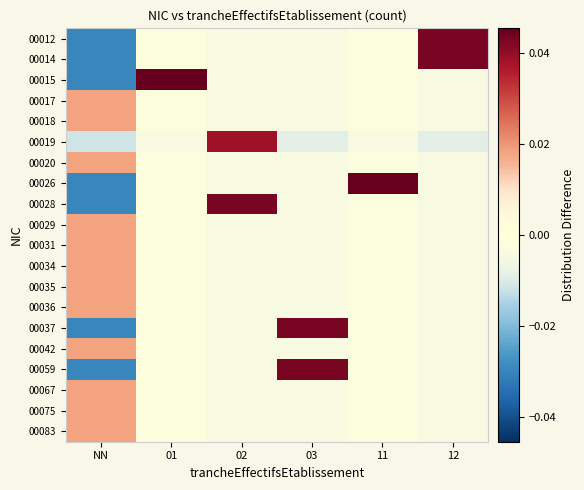

Reading right to left, list all the values displayed in this chart.

00012: 12=0.0	11=-0.0	03=-0.0	02=-0.0	01=-0.0	NN=-0.0
00014: 12=0.0	11=-0.0	03=-0.0	02=-0.0	01=-0.0	NN=-0.0
00015: 12=-0.0	11=-0.0	03=-0.0	02=-0.0	01=0.0	NN=-0.0
00017: 12=-0.0	11=-0.0	03=-0.0	02=-0.0	01=-0.0	NN=0.0
00018: 12=-0.0	11=-0.0	03=-0.0	02=-0.0	01=-0.0	NN=0.0
00019: 12=-0.0	11=-0.0	03=-0.0	02=0.0	01=-0.0	NN=-0.0
00020: 12=-0.0	11=-0.0	03=-0.0	02=-0.0	01=-0.0	NN=0.0
00026: 12=-0.0	11=0.0	03=-0.0	02=-0.0	01=-0.0	NN=-0.0
00028: 12=-0.0	11=-0.0	03=-0.0	02=0.0	01=-0.0	NN=-0.0
00029: 12=-0.0	11=-0.0	03=-0.0	02=-0.0	01=-0.0	NN=0.0
00031: 12=-0.0	11=-0.0	03=-0.0	02=-0.0	01=-0.0	NN=0.0
00034: 12=-0.0	11=-0.0	03=-0.0	02=-0.0	01=-0.0	NN=0.0
00035: 12=-0.0	11=-0.0	03=-0.0	02=-0.0	01=-0.0	NN=0.0
00036: 12=-0.0	11=-0.0	03=-0.0	02=-0.0	01=-0.0	NN=0.0
00037: 12=-0.0	11=-0.0	03=0.0	02=-0.0	01=-0.0	NN=-0.0
00042: 12=-0.0	11=-0.0	03=-0.0	02=-0.0	01=-0.0	NN=0.0
00059: 12=-0.0	11=-0.0	03=0.0	02=-0.0	01=-0.0	NN=-0.0
00067: 12=-0.0	11=-0.0	03=-0.0	02=-0.0	01=-0.0	NN=0.0
00075: 12=-0.0	11=-0.0	03=-0.0	02=-0.0	01=-0.0	NN=0.0
00083: 12=-0.0	11=-0.0	03=-0.0	02=-0.0	01=-0.0	NN=0.0